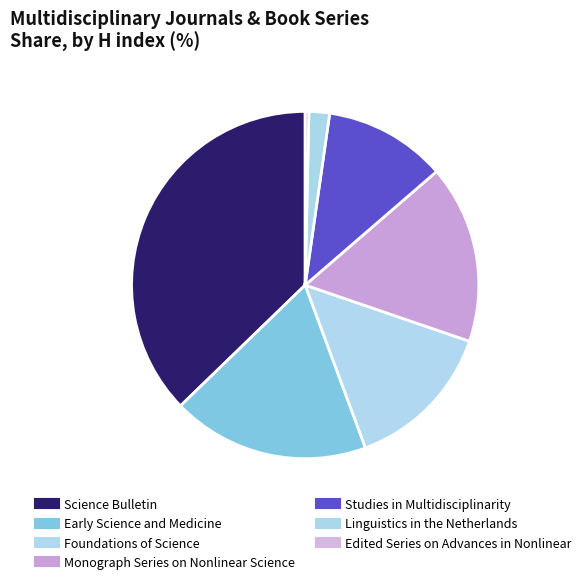

How many segments does this pie chart have?

7